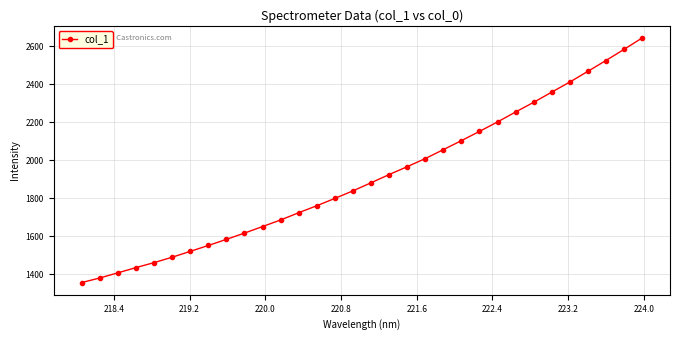

What is the value of the 27th point from the left?

2357.8